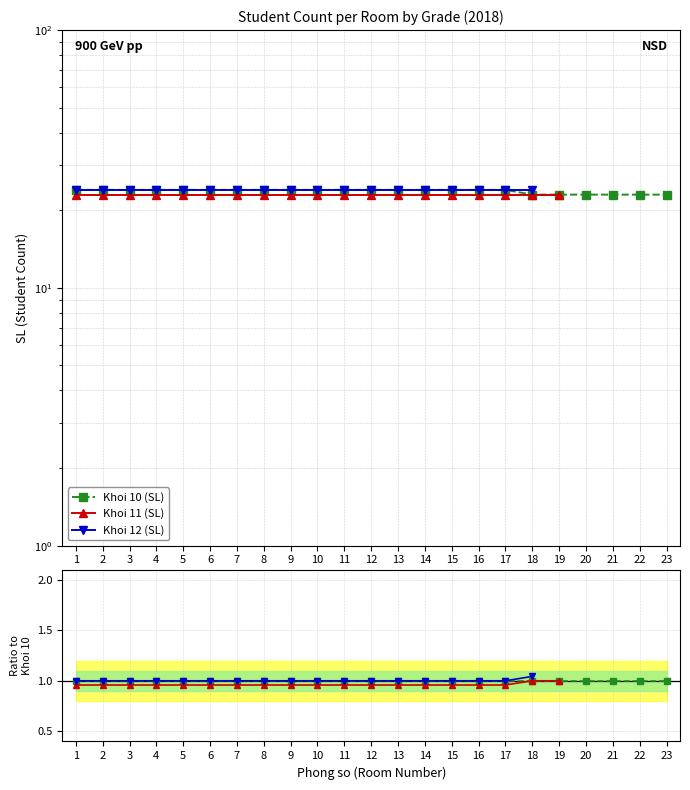

Does the chart display data point markers on the line(s)?

Yes